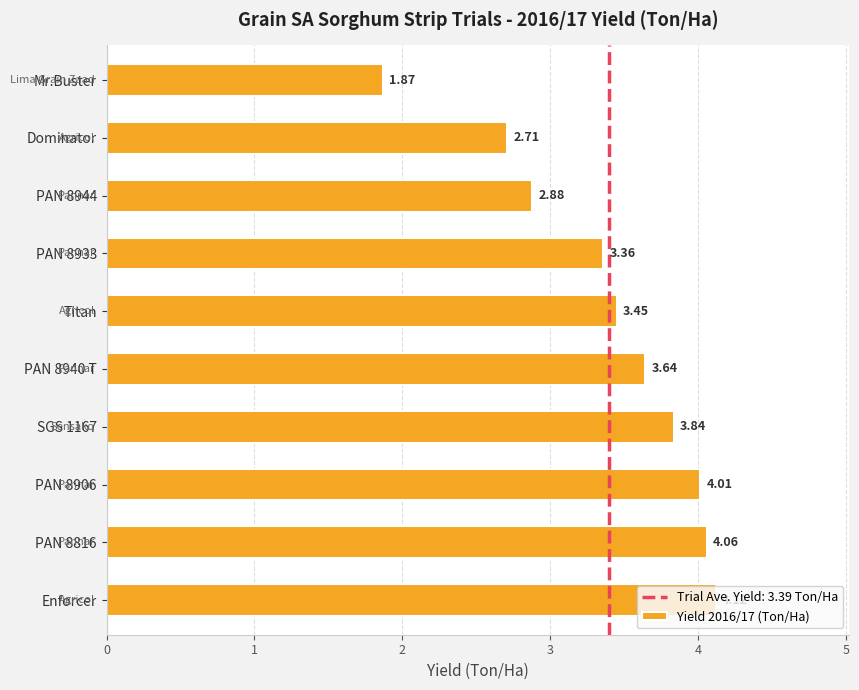

What is the difference between the second highest and minimum values?

2.2